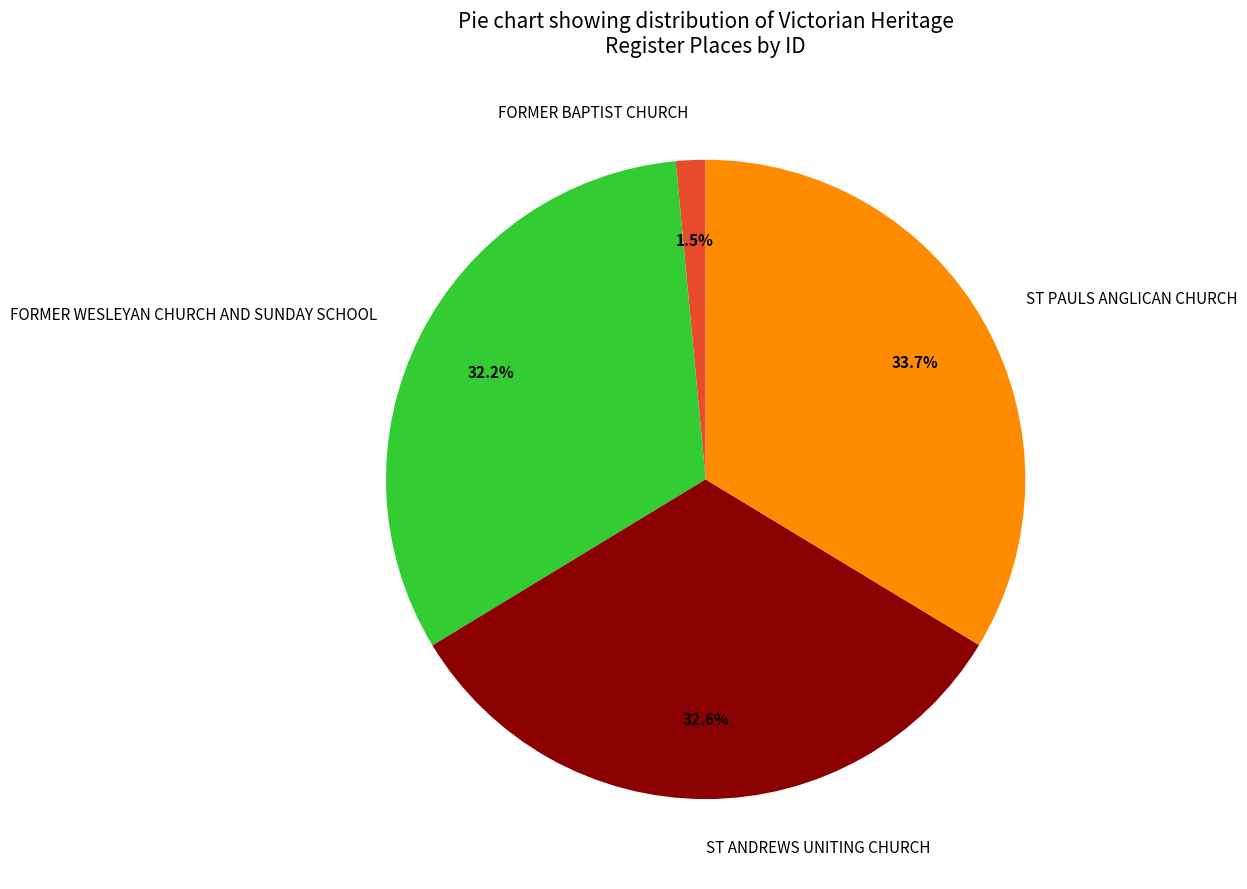

Is ST PAULS ANGLICAN CHURCH the majority of the pie?

No